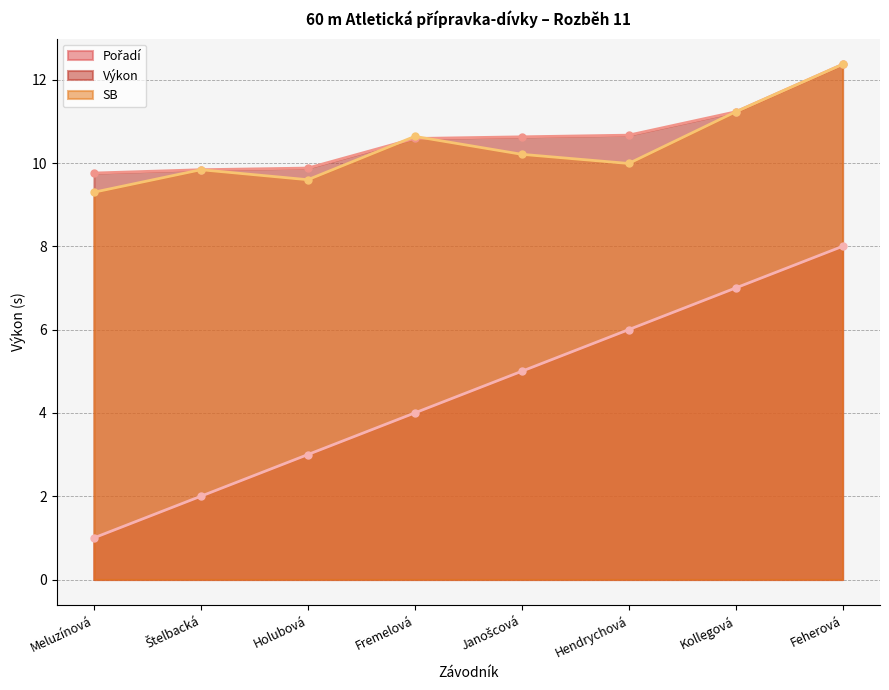

At which label is Výkon closest to 11?

Kollegová